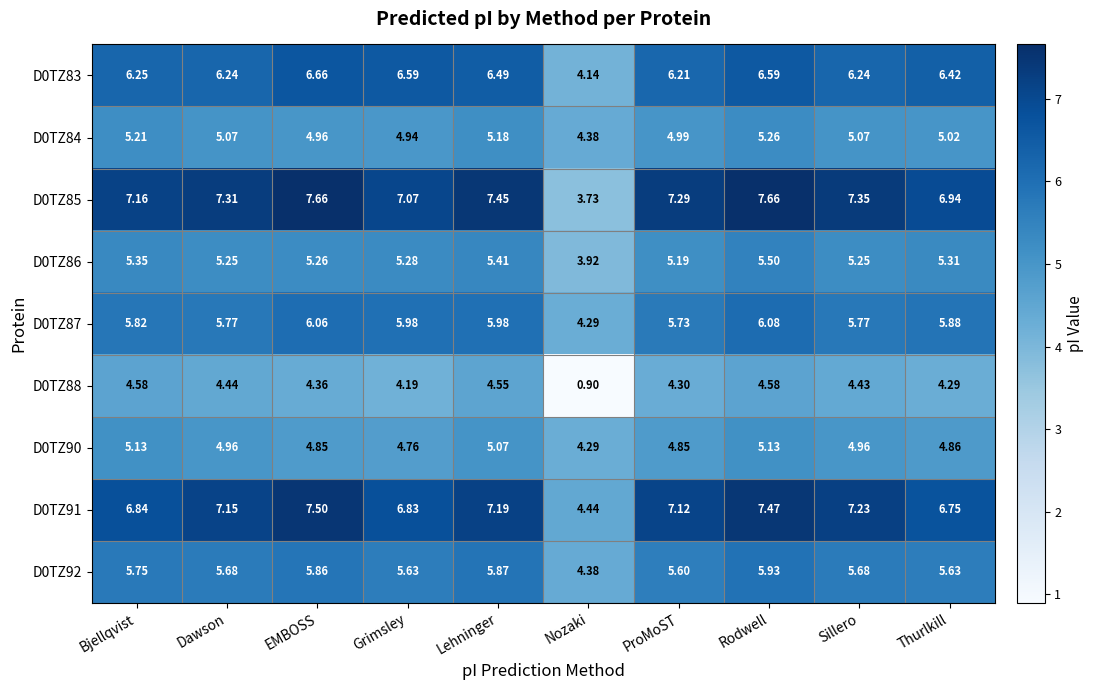

Where is D0TZ90 nearest to the value 4?

Nozaki